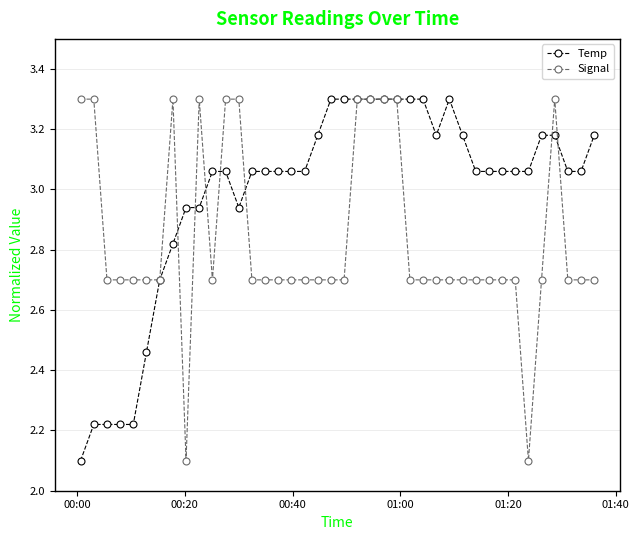

Which series ends up on top after the final intersection of Temp and Signal?

Temp